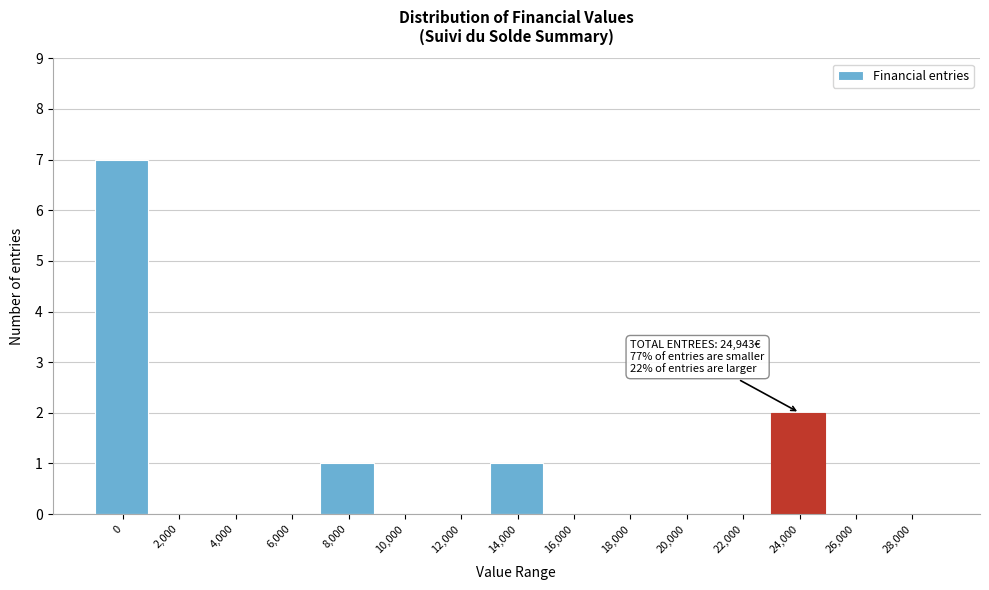

Reading right to left, list all the values displayed in this chart.

28,000=0	26,000=0	24,000=2	22,000=0	20,000=0	18,000=0	16,000=0	14,000=1	12,000=0	10,000=0	8,000=1	6,000=0	4,000=0	2,000=0	0=7